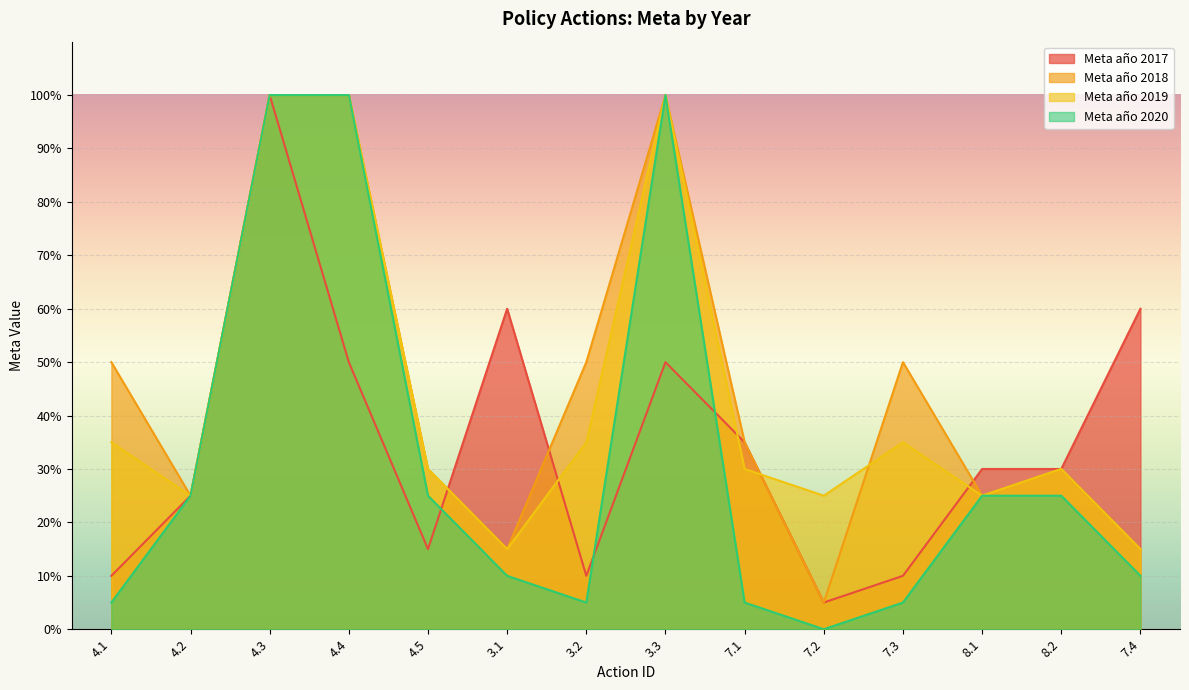

What are all the series names shown in the legend?

Meta año 2017, Meta año 2018, Meta año 2019, Meta año 2020